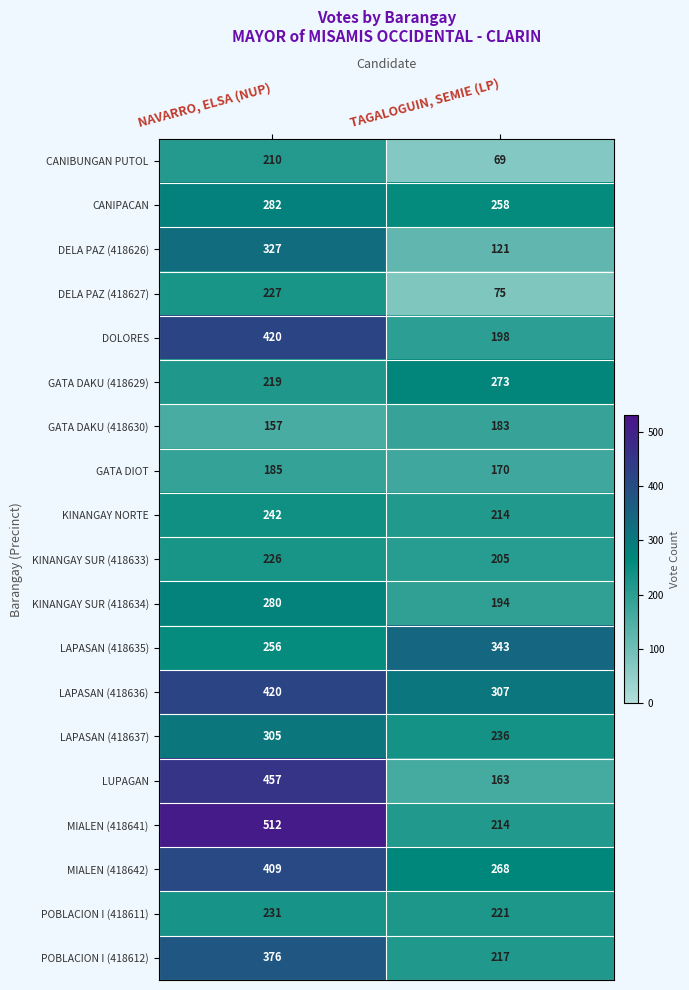

Which series has the largest total across all categories?

LAPASAN (418636)